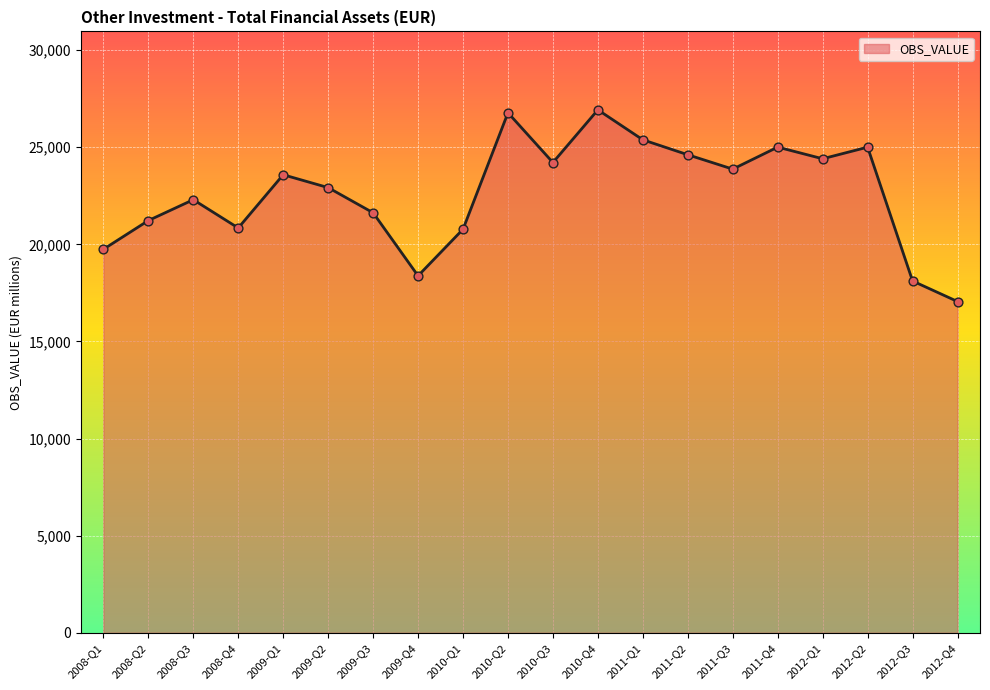

What is the ratio of the value at 2012-Q1 to the value at 2009-Q2?

1.1